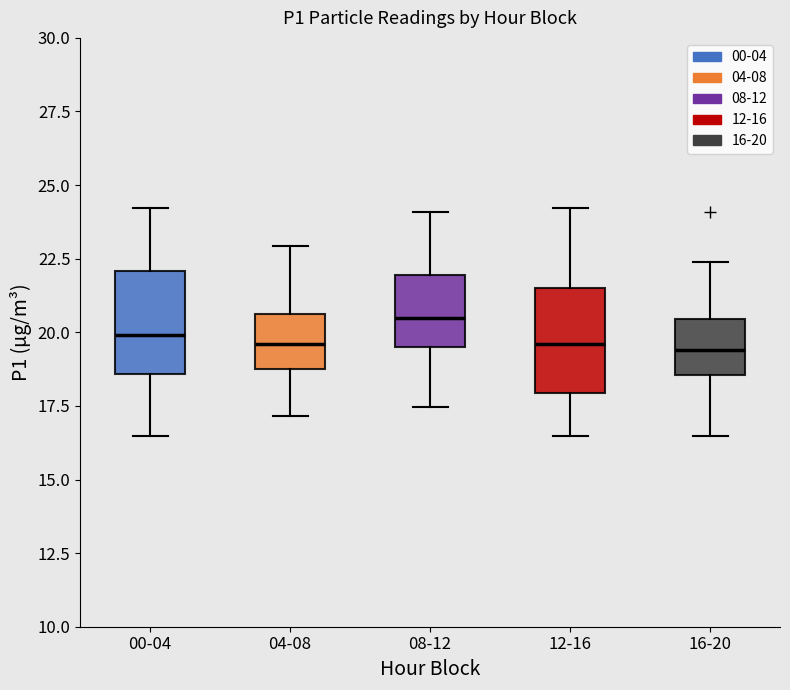

Where does the upper whisker of the box for 12-16 end on the y-axis? The values are not printed on the chart, so give them approximately, as read against the axis.

24.0